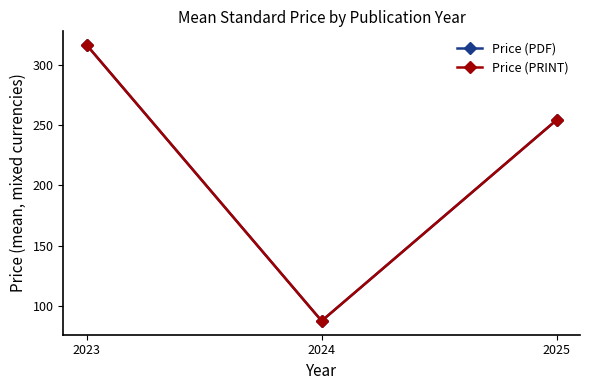

What value does the Price (PRINT) series have at 2024?

87.5